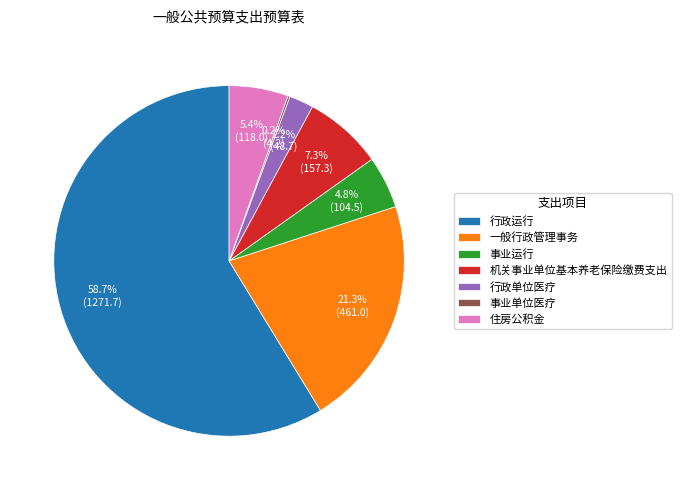

What portion of the pie excludes 机关事业单位基本养老保险缴费支出?

92.7%